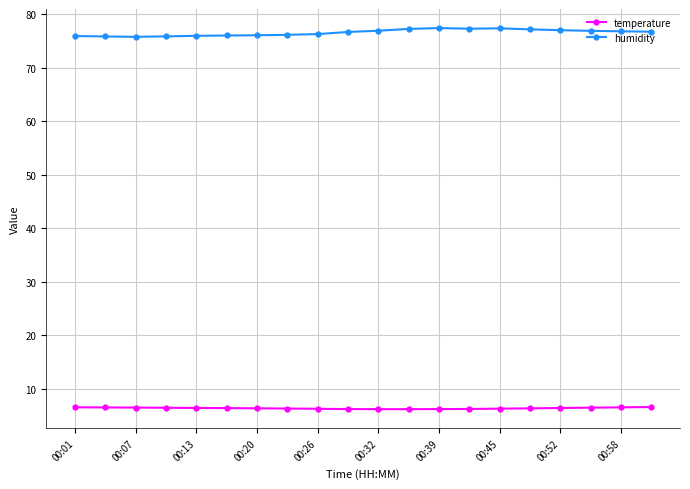

True or false: humidity has more than 1 interior local peaks.

True